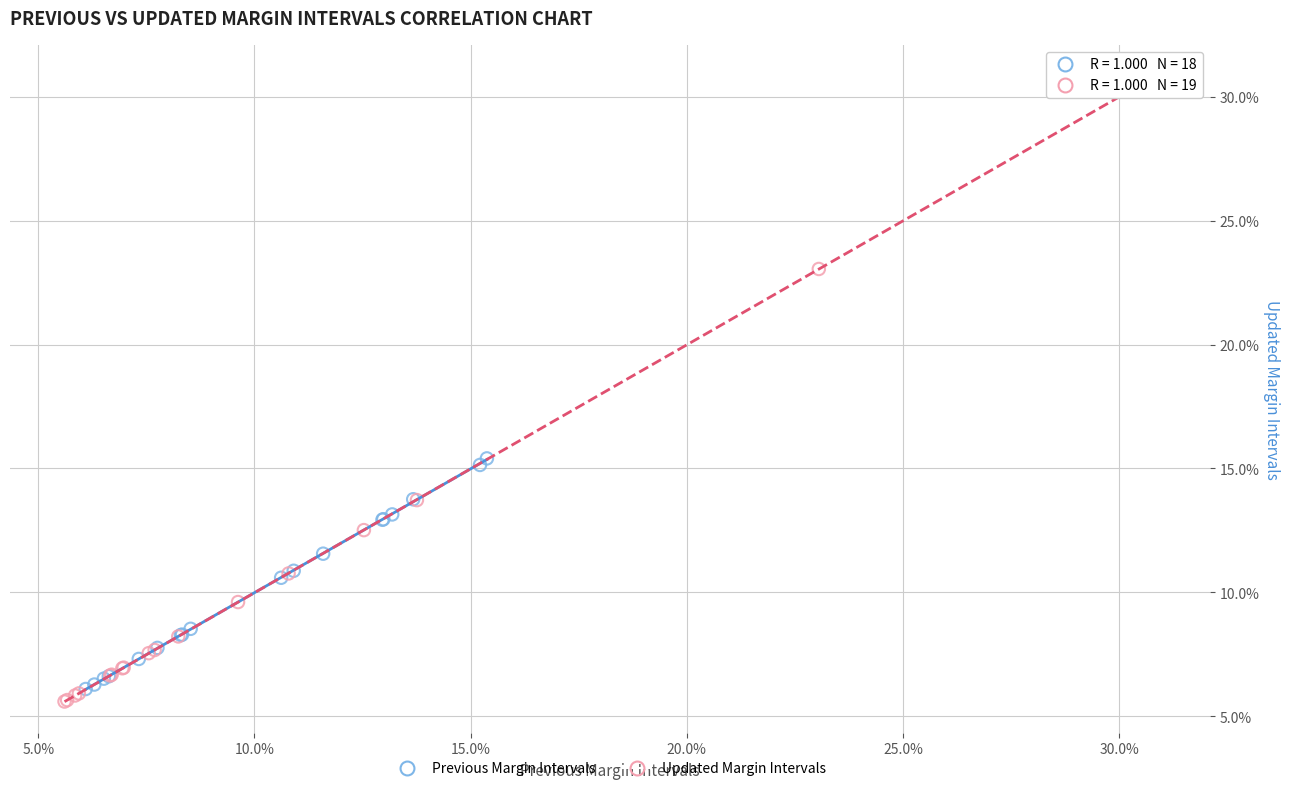

Which series contains the lowest Y value?

Updated Margin Intervals